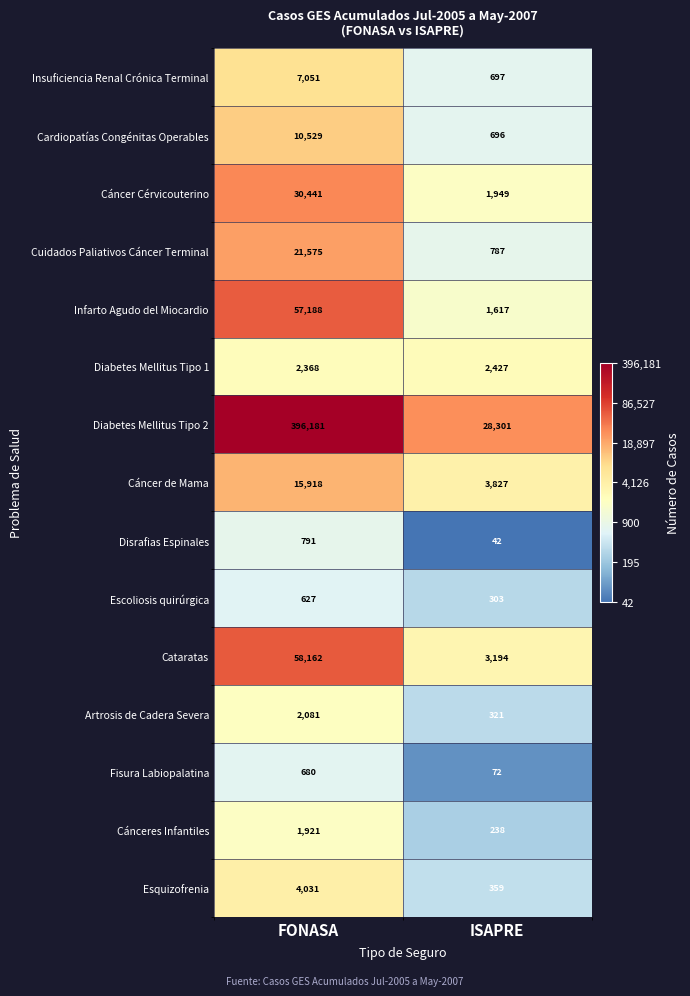

Rank the series by their maximum value, from lowest to highest.

Escoliosis quirúrgica, Fisura Labiopalatina, Disrafias Espinales, Cánceres Infantiles, Artrosis de Cadera Severa, Diabetes Mellitus Tipo 1, Esquizofrenia, Insuficiencia Renal Crónica Terminal, Cardiopatías Congénitas Operables, Cáncer de Mama, Cuidados Paliativos Cáncer Terminal, Cáncer Cérvicouterino, Infarto Agudo del Miocardio, Cataratas, Diabetes Mellitus Tipo 2